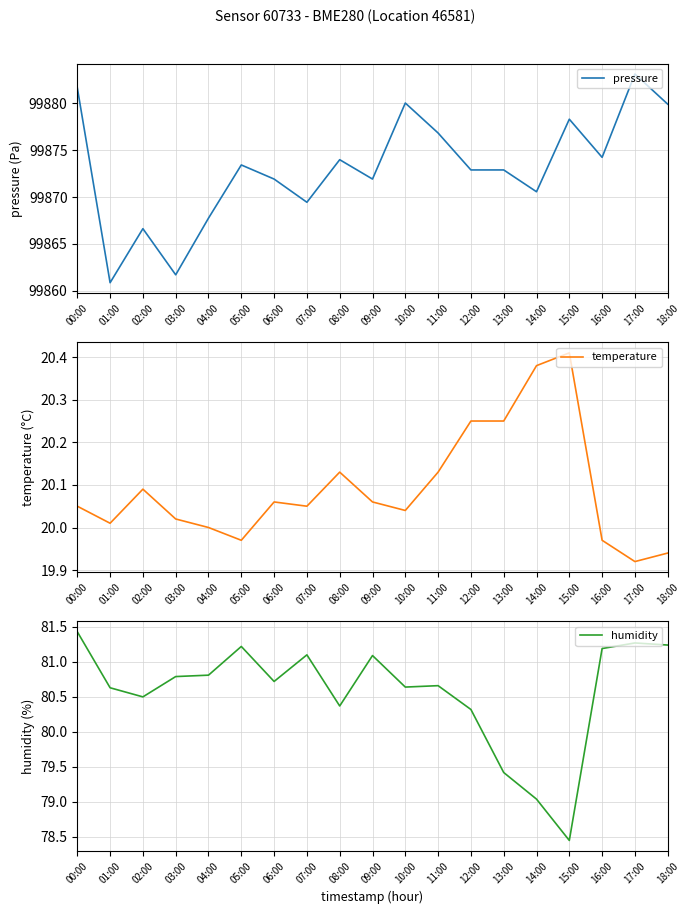

Between 08:00 and 15:00, which series saw the biggest shift?

pressure